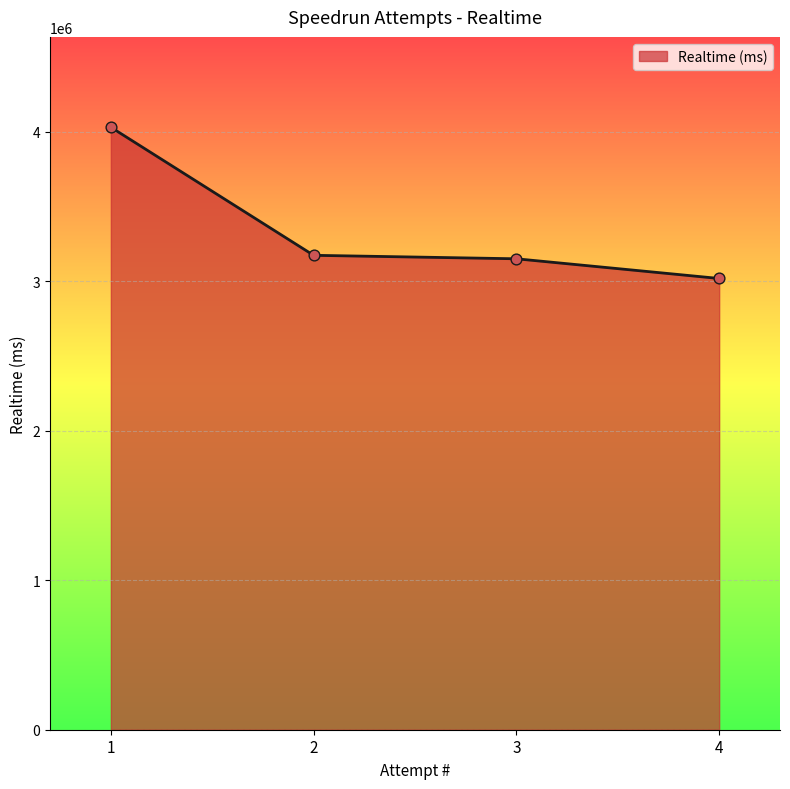

What is the change in value from 1 to 2?

-856505